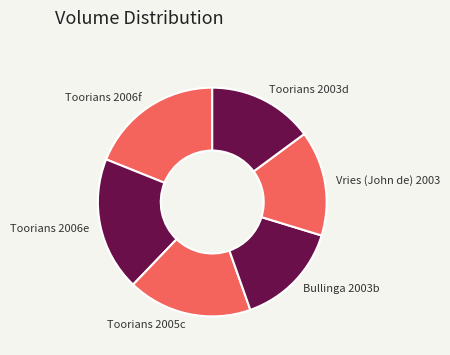

Between Toorians 2006e and Toorians 2003d, which is larger?

Toorians 2006e